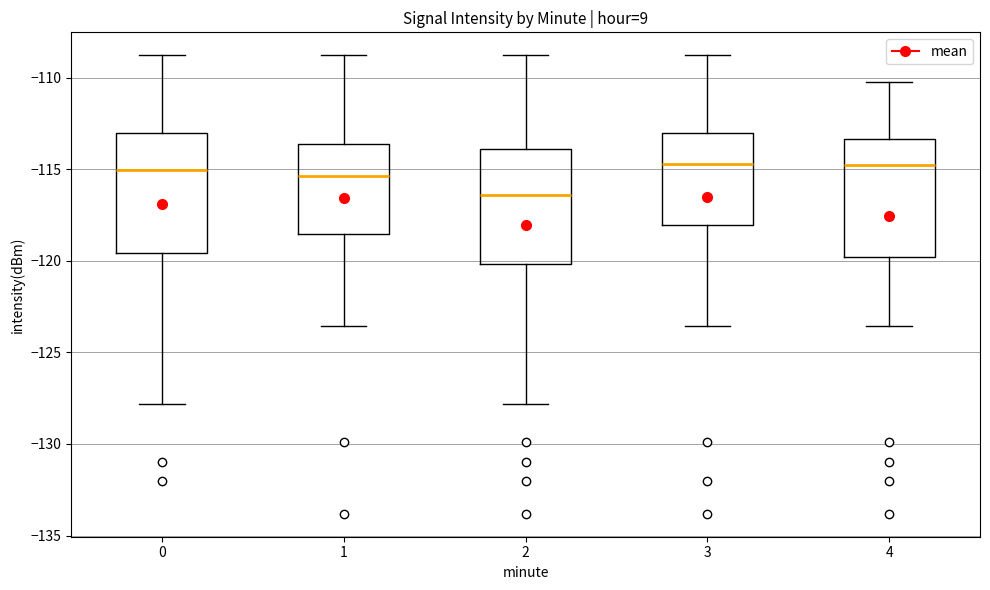

Where does the lower whisker of the box at x = 2 end on the y-axis? The values are not printed on the chart, so give them approximately, as read against the axis.

-128.0